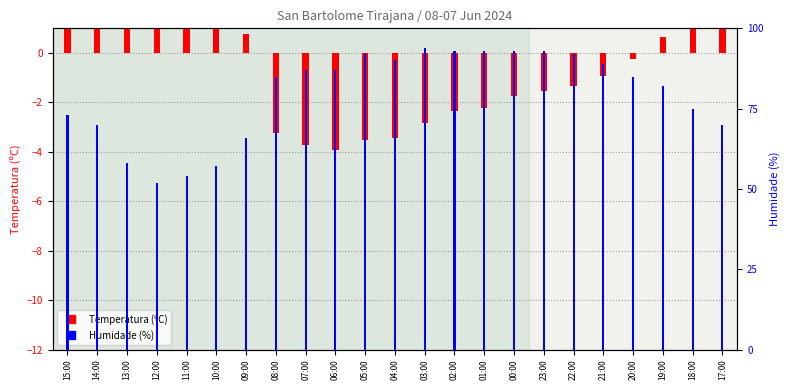

What is the label of the 13th bar from the right?

05:00